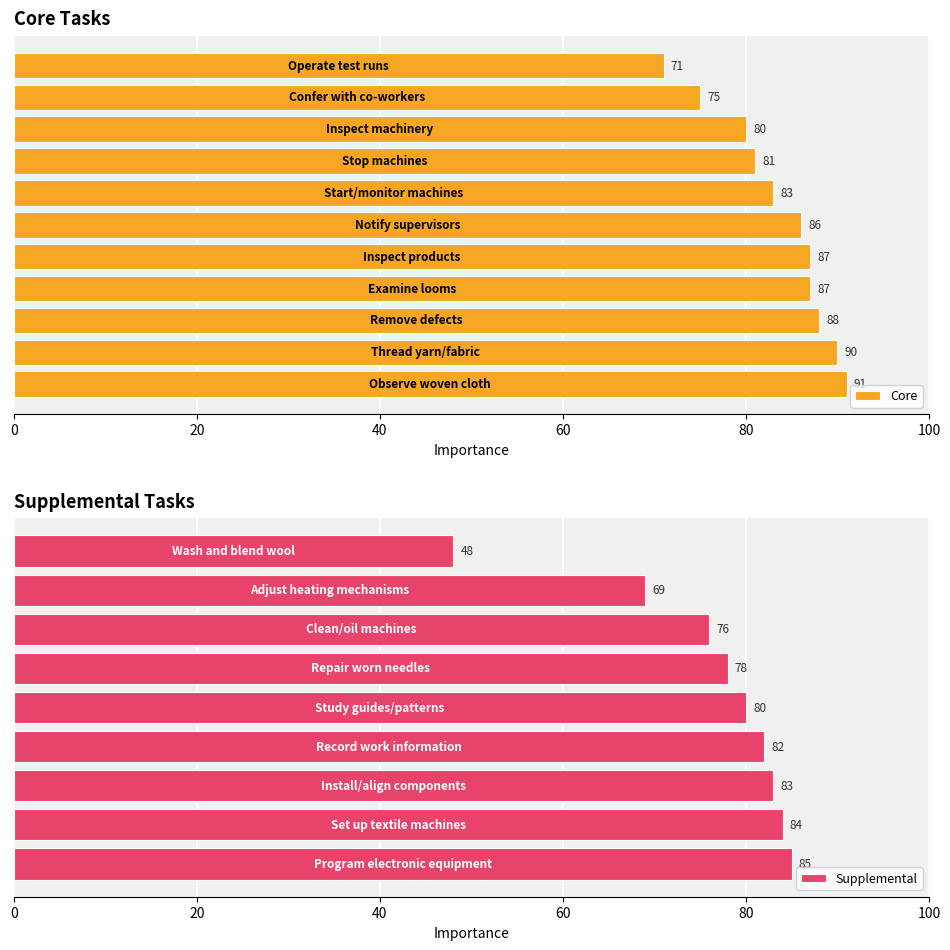

What is the value of the 5th bar from the left?

87